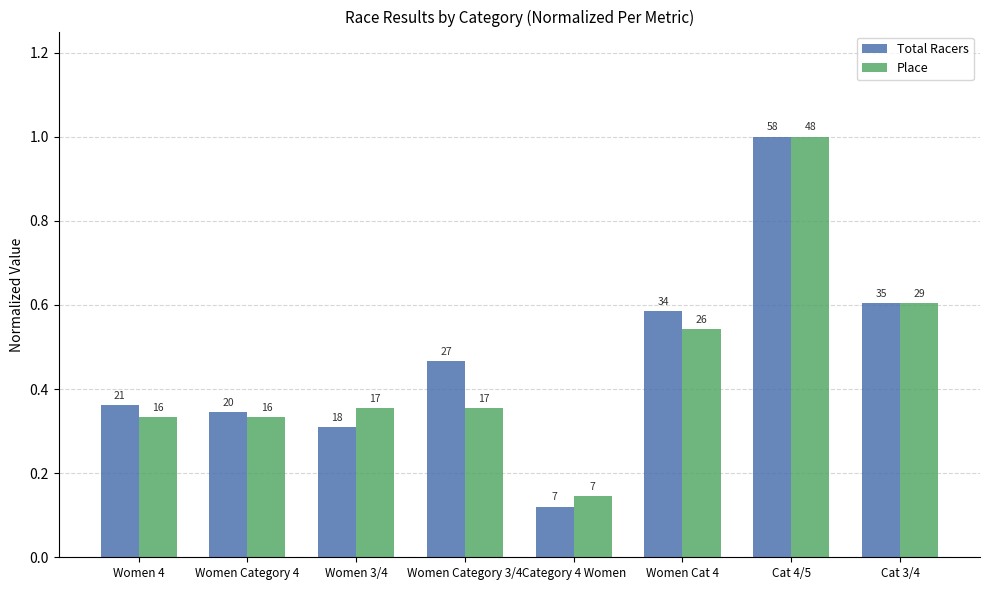

Count the Place values in the range 0 to 1.

8